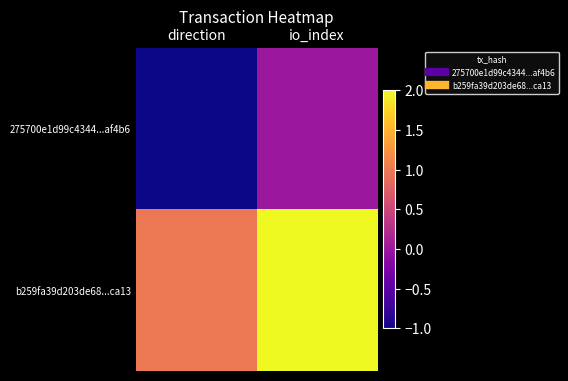

Which series has the largest total across all categories?

b259fa39d203de68...ca13